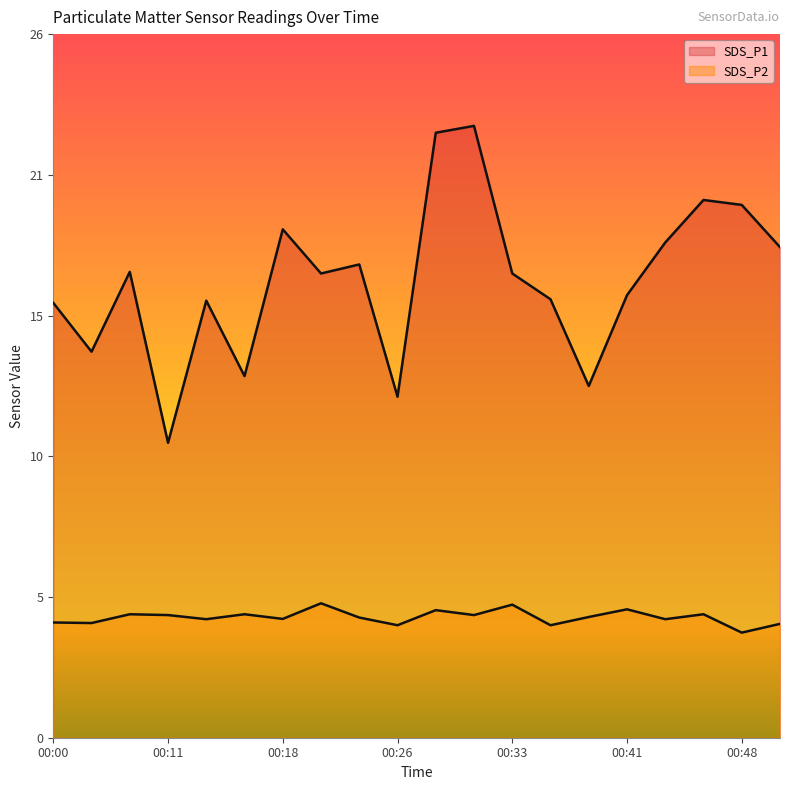

True or false: SDS_P2 and SDS_P1 cross at least once.

False